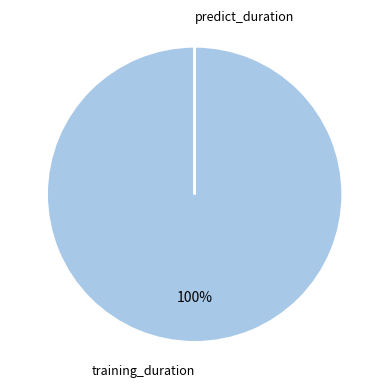

Is there a majority slice in this chart?

Yes